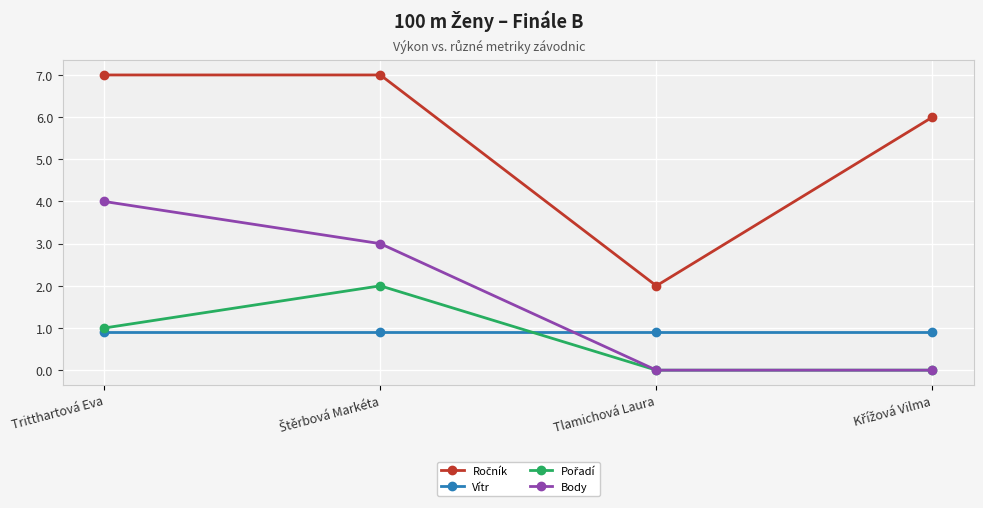

What is the label of the 3rd point from the left?

Tlamichová Laura